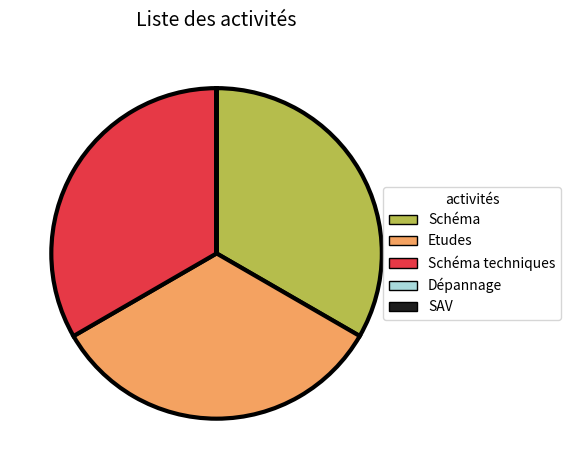

Does Schéma techniques represent more than half of the total?

No